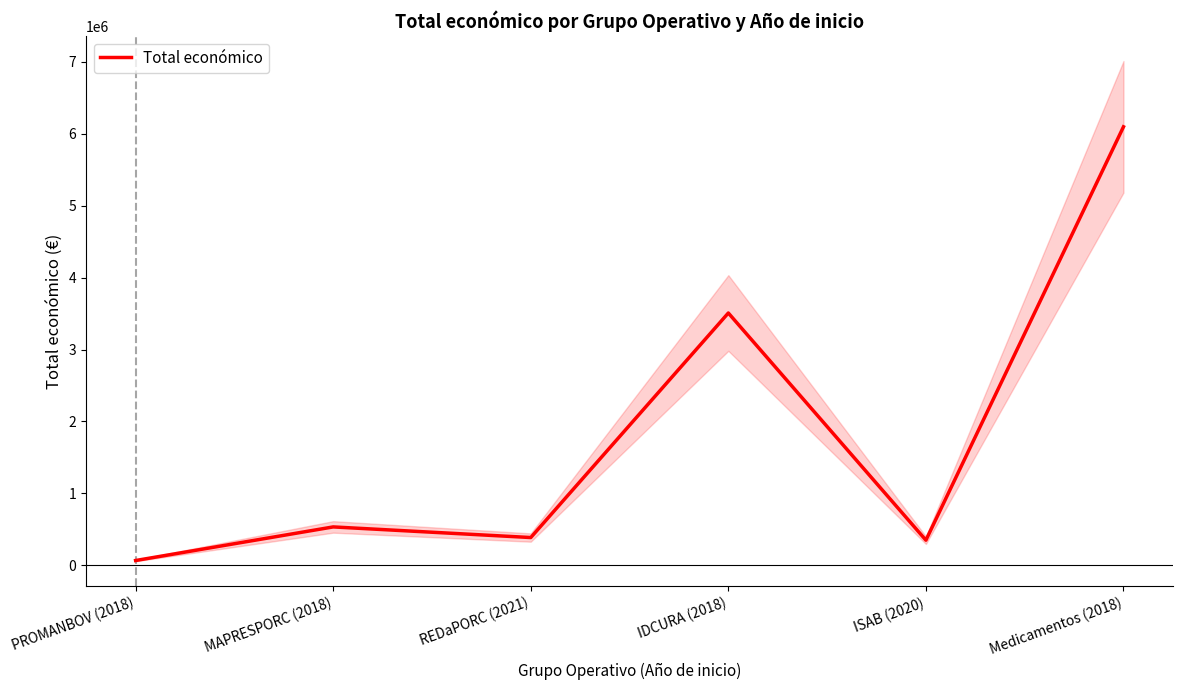

Reading left to right, what are all the values shown in this chart?

66125	533272	385549	3508005	348843	6097171